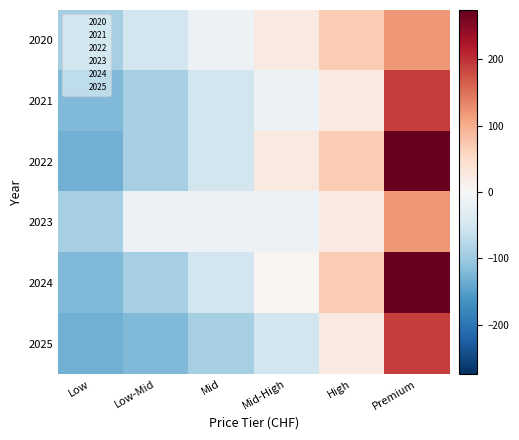

What is the greatest value displayed?

274.3